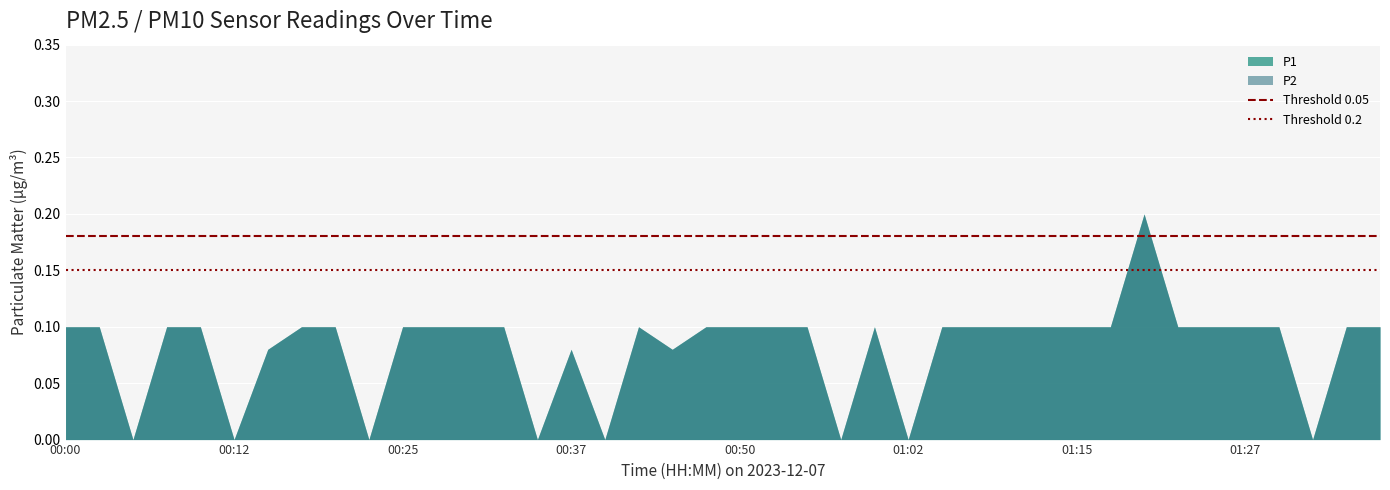

The value of Threshold 0.05 at 00:00 is 0.2. True or false?

True